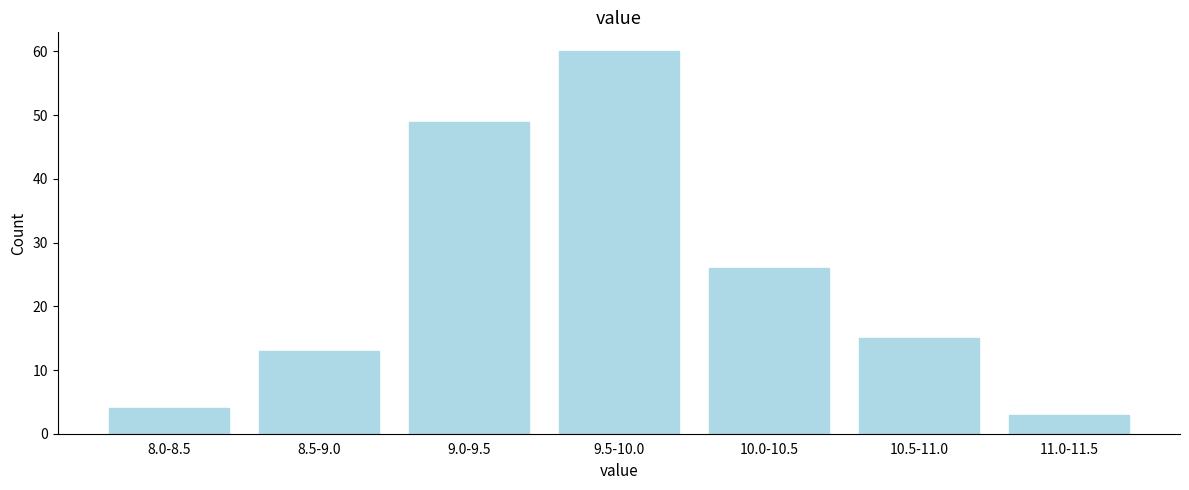

Reading left to right, list all the values displayed in this chart.

4	13	49	60	26	15	3